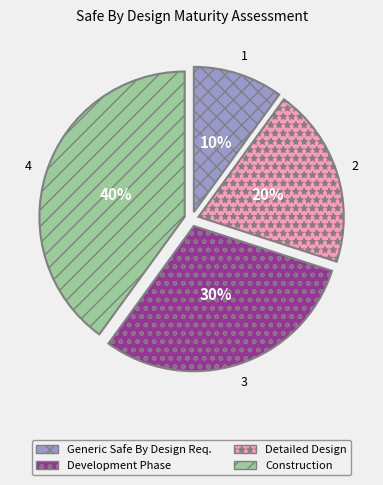

Does any single category account for the majority?

No